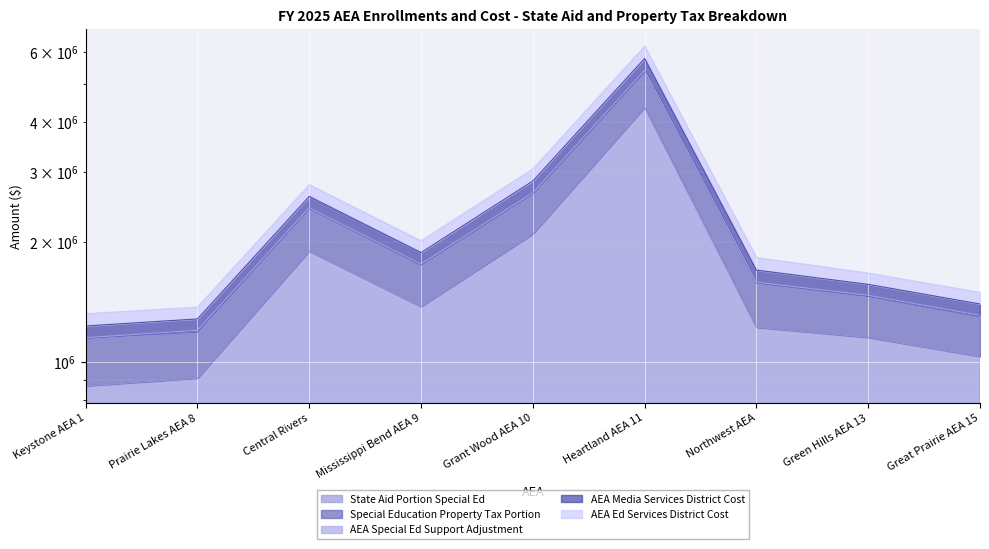

What is the difference between the maximum and minimum values in the AEA Ed Services District Cost series?

4251225